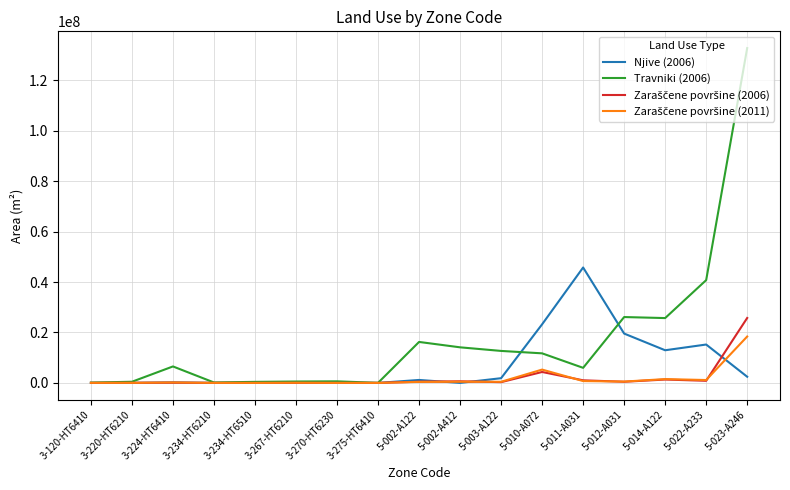

Which label corresponds to the largest value in the chart?

5-023-A246